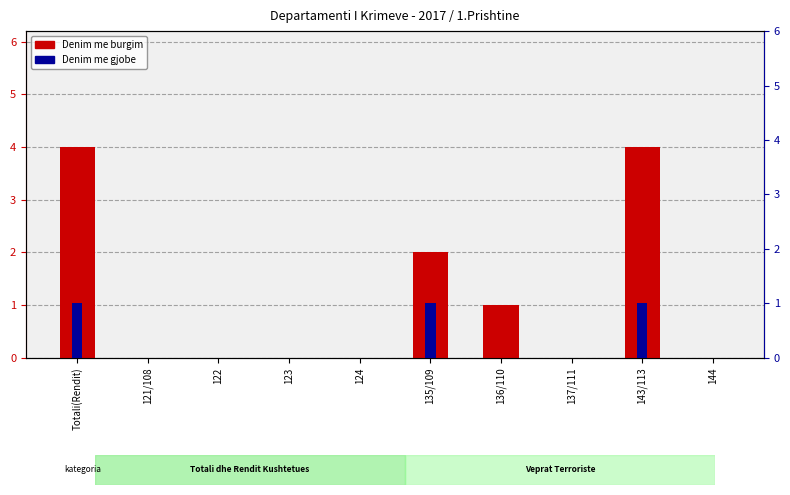

At which category is the sum across all series the highest?

Totali(Rendit)